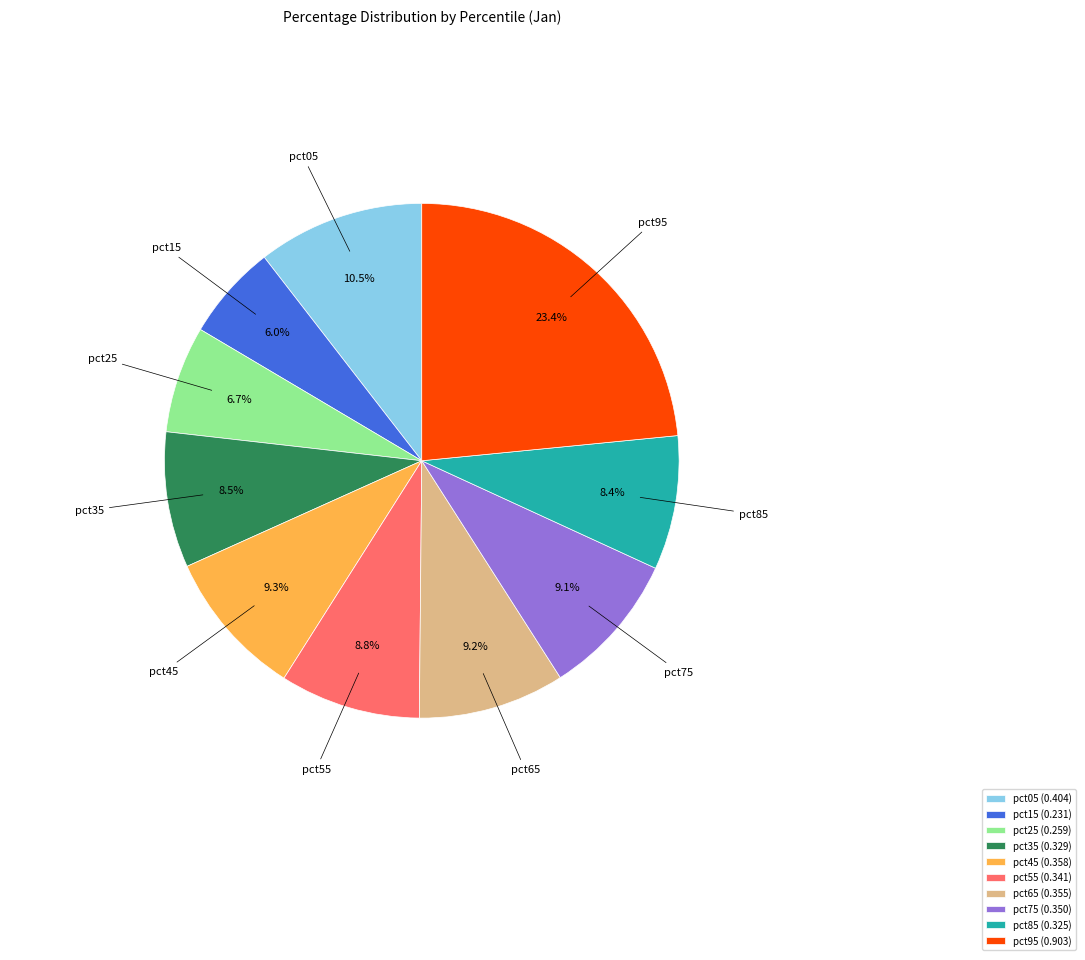

Which has a higher value, pct95 or pct85?

pct95